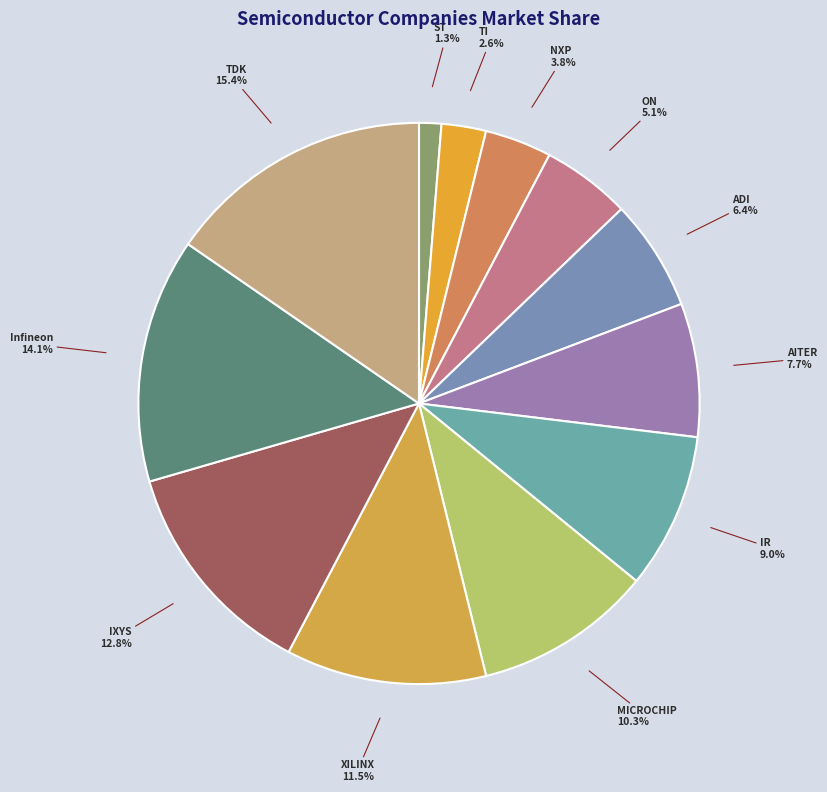

Is there a majority slice in this chart?

No